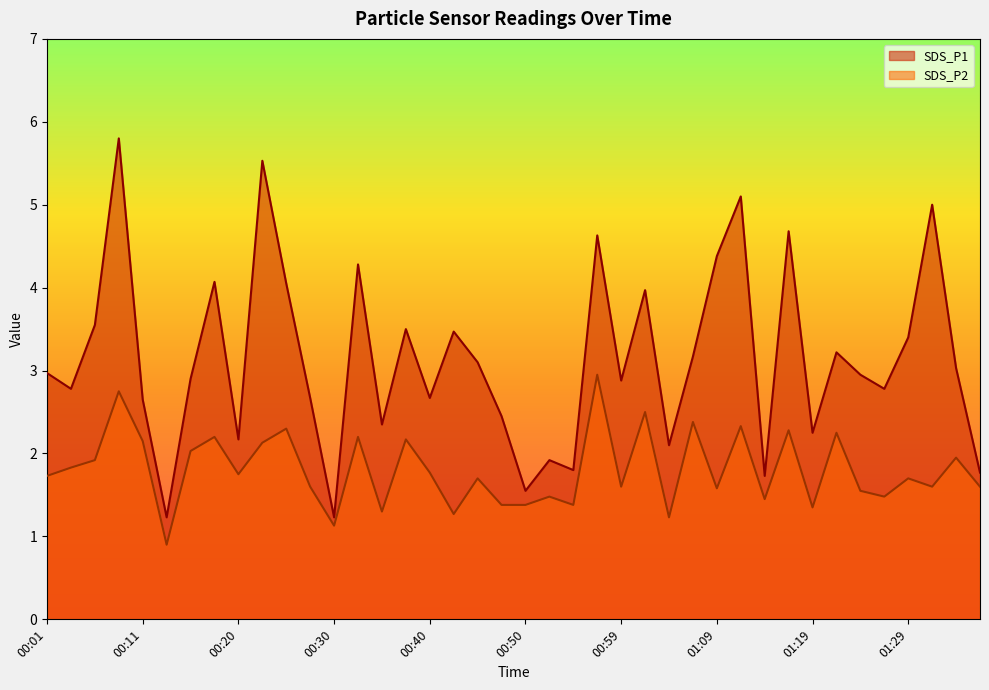

What is the average value of the SDS_P1 series?

3.1